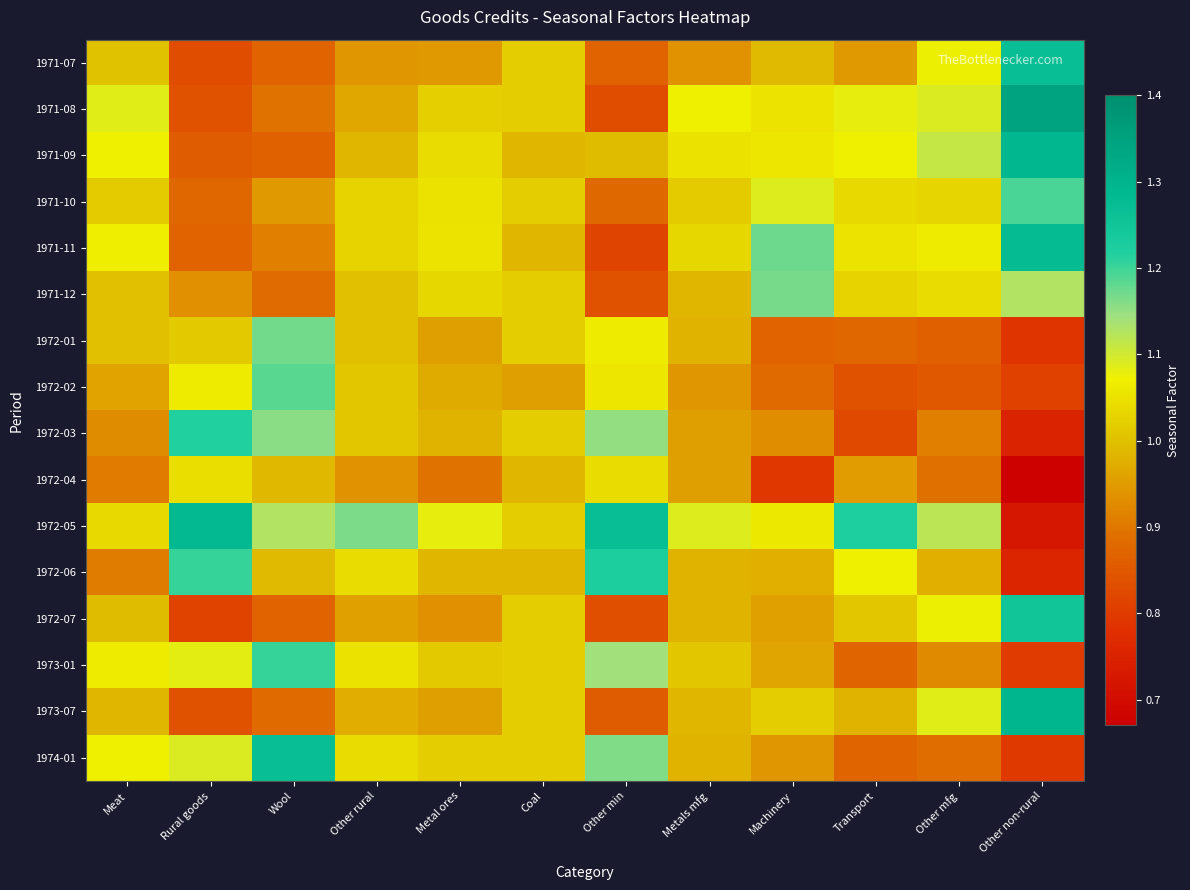

Reading left to right, what are all the values shown in this chart?

1971-07: Meat=1.0	Rural goods=0.8	Wool=0.9	Other rural=0.9	Metal ores=0.9	Coal=1.0	Other min=0.9	Metals mfg=0.9	Machinery=1.0	Transport=0.9	Other mfg=1.1	Other non-rural=1.3
1971-08: Meat=1.1	Rural goods=0.8	Wool=0.9	Other rural=1.0	Metal ores=1.0	Coal=1.0	Other min=0.8	Metals mfg=1.1	Machinery=1.1	Transport=1.1	Other mfg=1.1	Other non-rural=1.3
1971-09: Meat=1.1	Rural goods=0.9	Wool=0.9	Other rural=1.0	Metal ores=1.0	Coal=1.0	Other min=1.0	Metals mfg=1.1	Machinery=1.1	Transport=1.1	Other mfg=1.1	Other non-rural=1.3
1971-10: Meat=1.0	Rural goods=0.9	Wool=0.9	Other rural=1.0	Metal ores=1.1	Coal=1.0	Other min=0.9	Metals mfg=1.0	Machinery=1.1	Transport=1.0	Other mfg=1.0	Other non-rural=1.2
1971-11: Meat=1.1	Rural goods=0.9	Wool=0.9	Other rural=1.0	Metal ores=1.1	Coal=1.0	Other min=0.8	Metals mfg=1.0	Machinery=1.2	Transport=1.1	Other mfg=1.1	Other non-rural=1.3
1971-12: Meat=1.0	Rural goods=0.9	Wool=0.9	Other rural=1.0	Metal ores=1.0	Coal=1.0	Other min=0.8	Metals mfg=1.0	Machinery=1.2	Transport=1.0	Other mfg=1.0	Other non-rural=1.1
1972-01: Meat=1.0	Rural goods=1.0	Wool=1.2	Other rural=1.0	Metal ores=1.0	Coal=1.0	Other min=1.1	Metals mfg=1.0	Machinery=0.9	Transport=0.9	Other mfg=0.9	Other non-rural=0.8
1972-02: Meat=1.0	Rural goods=1.1	Wool=1.2	Other rural=1.0	Metal ores=1.0	Coal=1.0	Other min=1.1	Metals mfg=0.9	Machinery=0.9	Transport=0.8	Other mfg=0.9	Other non-rural=0.8
1972-03: Meat=0.9	Rural goods=1.2	Wool=1.2	Other rural=1.0	Metal ores=1.0	Coal=1.0	Other min=1.2	Metals mfg=1.0	Machinery=0.9	Transport=0.8	Other mfg=0.9	Other non-rural=0.8
1972-04: Meat=0.9	Rural goods=1.0	Wool=1.0	Other rural=0.9	Metal ores=0.9	Coal=1.0	Other min=1.0	Metals mfg=1.0	Machinery=0.8	Transport=1.0	Other mfg=0.9	Other non-rural=0.7
1972-05: Meat=1.0	Rural goods=1.3	Wool=1.1	Other rural=1.2	Metal ores=1.1	Coal=1.0	Other min=1.3	Metals mfg=1.1	Machinery=1.1	Transport=1.2	Other mfg=1.1	Other non-rural=0.7
1972-06: Meat=0.9	Rural goods=1.2	Wool=1.0	Other rural=1.0	Metal ores=1.0	Coal=1.0	Other min=1.2	Metals mfg=1.0	Machinery=1.0	Transport=1.1	Other mfg=1.0	Other non-rural=0.8
1972-07: Meat=1.0	Rural goods=0.8	Wool=0.9	Other rural=1.0	Metal ores=0.9	Coal=1.0	Other min=0.8	Metals mfg=1.0	Machinery=1.0	Transport=1.0	Other mfg=1.1	Other non-rural=1.2
1973-01: Meat=1.1	Rural goods=1.1	Wool=1.2	Other rural=1.0	Metal ores=1.0	Coal=1.0	Other min=1.1	Metals mfg=1.0	Machinery=1.0	Transport=0.9	Other mfg=0.9	Other non-rural=0.8
1973-07: Meat=1.0	Rural goods=0.8	Wool=0.9	Other rural=1.0	Metal ores=1.0	Coal=1.0	Other min=0.9	Metals mfg=1.0	Machinery=1.0	Transport=1.0	Other mfg=1.1	Other non-rural=1.3
1974-01: Meat=1.1	Rural goods=1.1	Wool=1.3	Other rural=1.0	Metal ores=1.0	Coal=1.0	Other min=1.2	Metals mfg=1.0	Machinery=0.9	Transport=0.9	Other mfg=0.9	Other non-rural=0.8